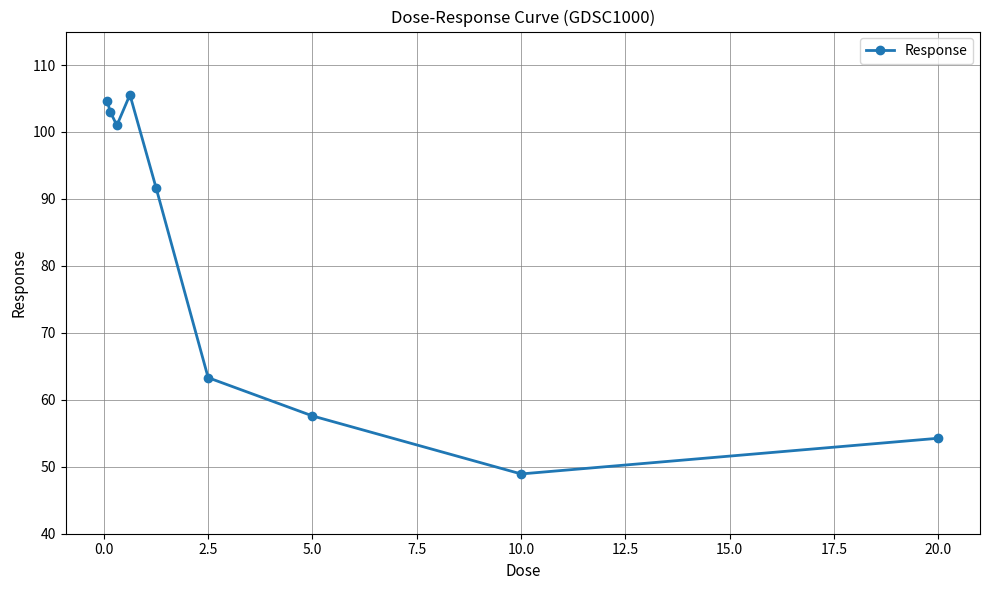

What is the value of the 8th point from the left?

48.9